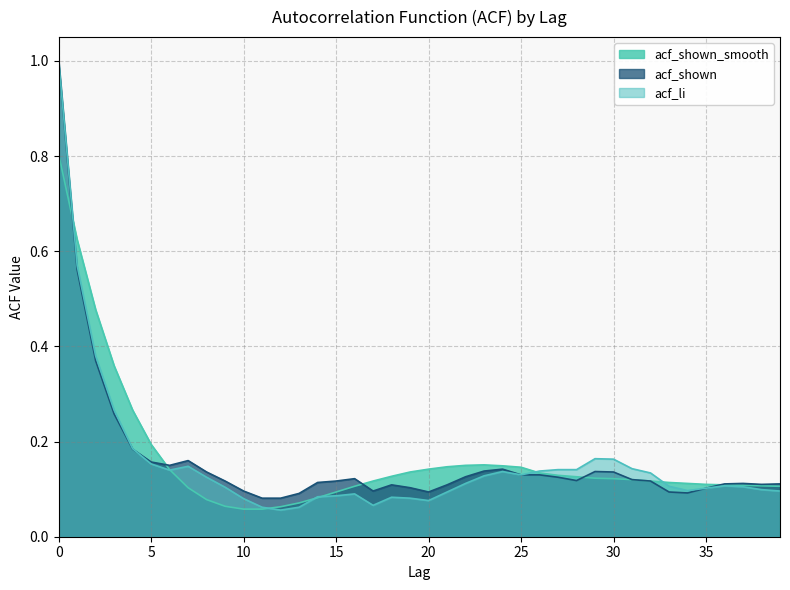

What is the sum of all acf_shown values?

6.5